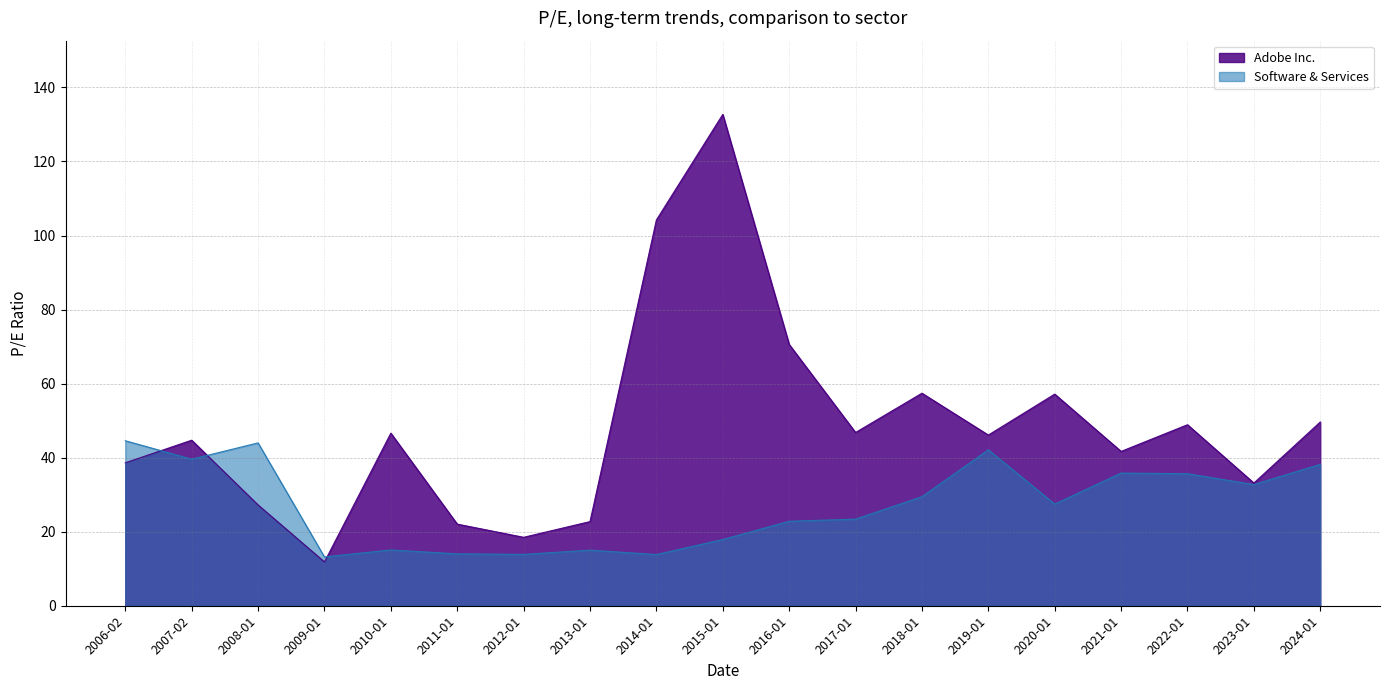

Rank the series at 2016-01 from lowest to highest value.

Software & Services, Adobe Inc.